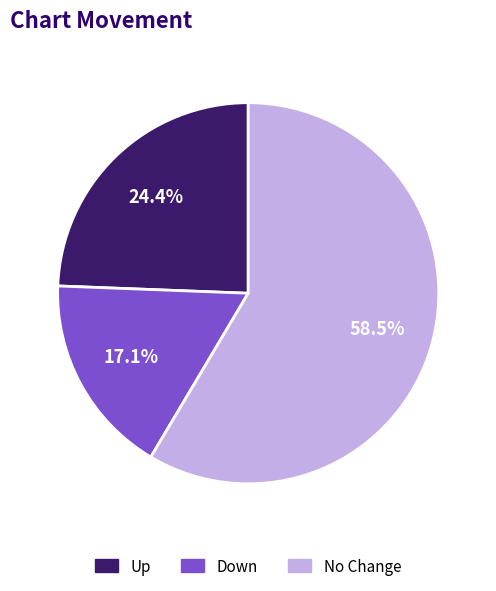

To the nearest percent, what is the average slice percentage?

33%